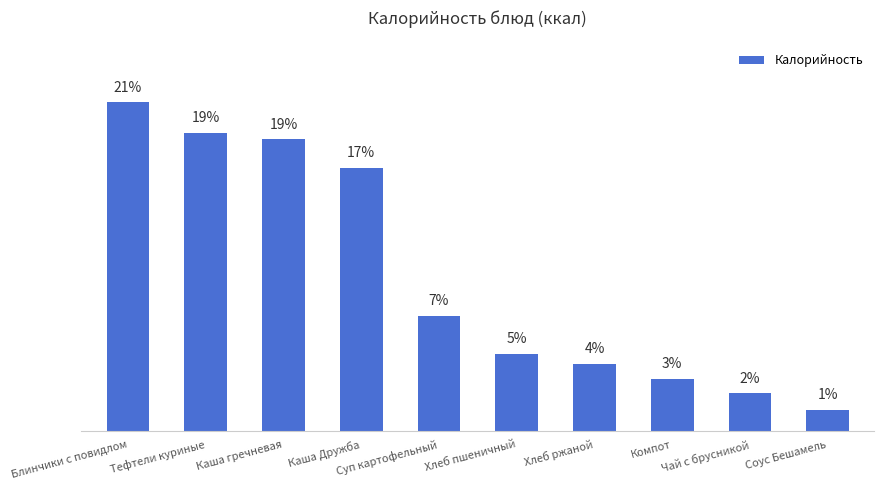

Are the bars horizontal?

No